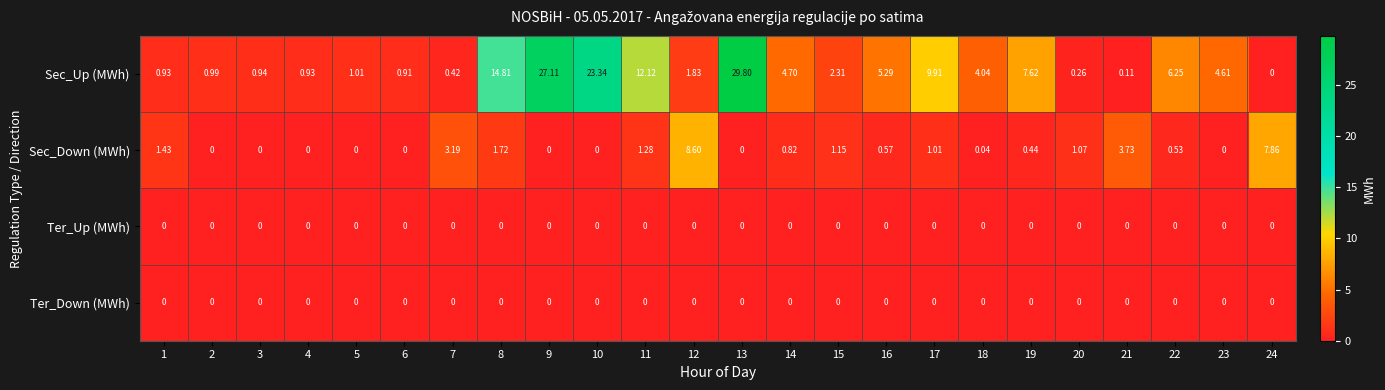

At which category does the chart reach its peak across all series?

13